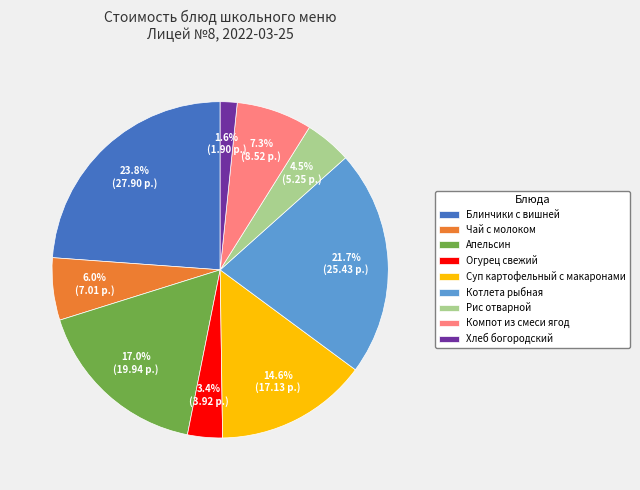

Which has a higher value, Хлеб богородский or Огурец свежий?

Огурец свежий